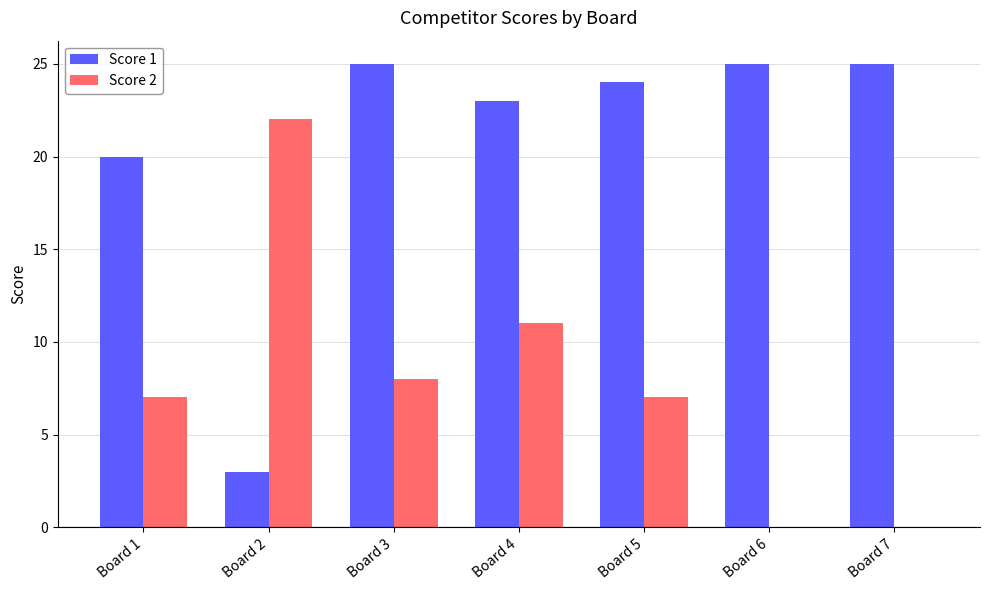

Which category has the highest value in the Score 2 series?

Board 2